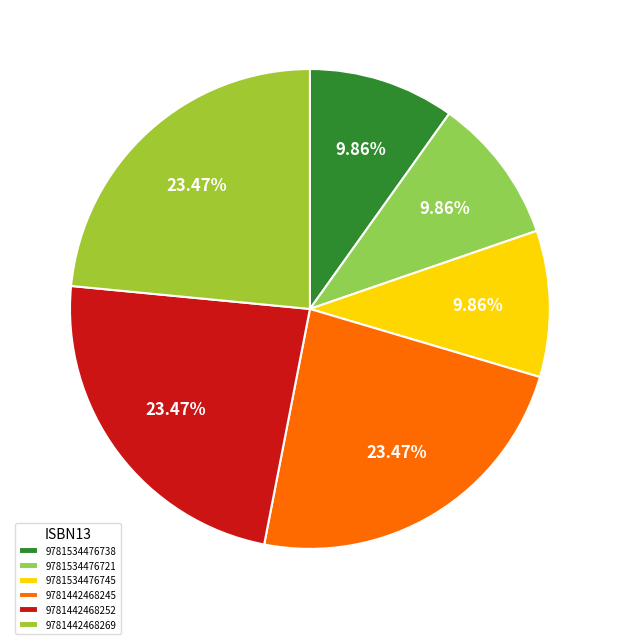

Approximately how many times larger is the value at 9781442468245 compared to 9781534476745?

2.4